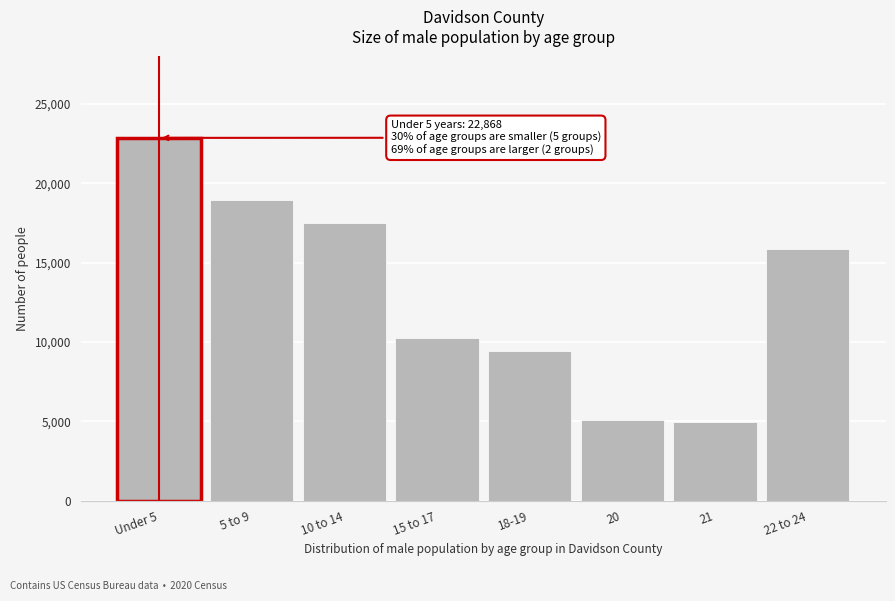

Reading right to left, extract all data points from this chart.

15879	4969	5092	9407	10267	17479	18977	22868